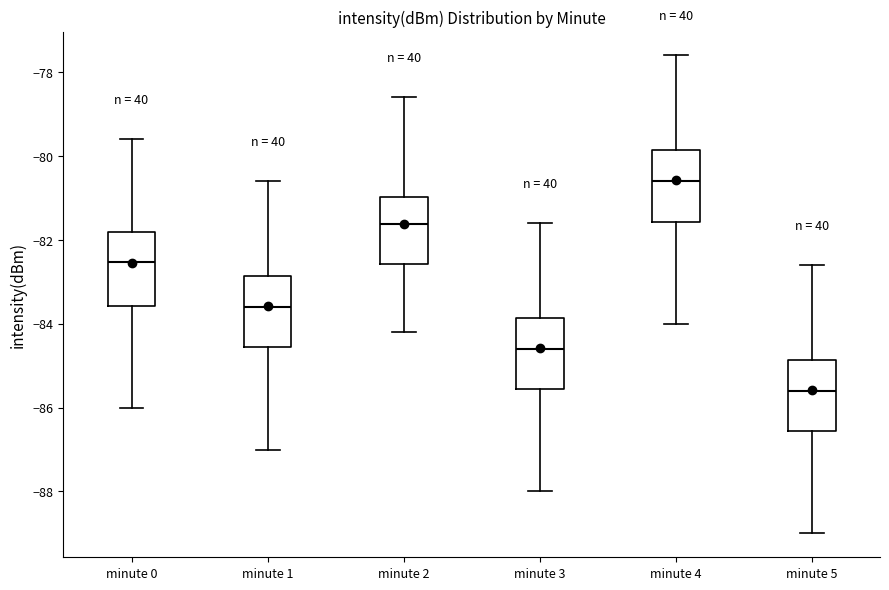

Reading left to right, transcribe this box plot: for each box, give where its median line is, the range the box spans, and where its two whiskers end, as read against the y-axis. The values are not printed on the chart, so give them approximately, as read against the axis.

minute 0: median -82.6, box -83.6 to -81.8, whiskers -86.0 to -79.6
minute 1: median -83.6, box -84.6 to -82.8, whiskers -87.0 to -80.6
minute 2: median -81.6, box -82.6 to -81.0, whiskers -84.2 to -78.6
minute 3: median -84.6, box -85.6 to -83.8, whiskers -88.0 to -81.6
minute 4: median -80.6, box -81.6 to -79.8, whiskers -84.0 to -77.6
minute 5: median -85.6, box -86.6 to -84.8, whiskers -89.0 to -82.6